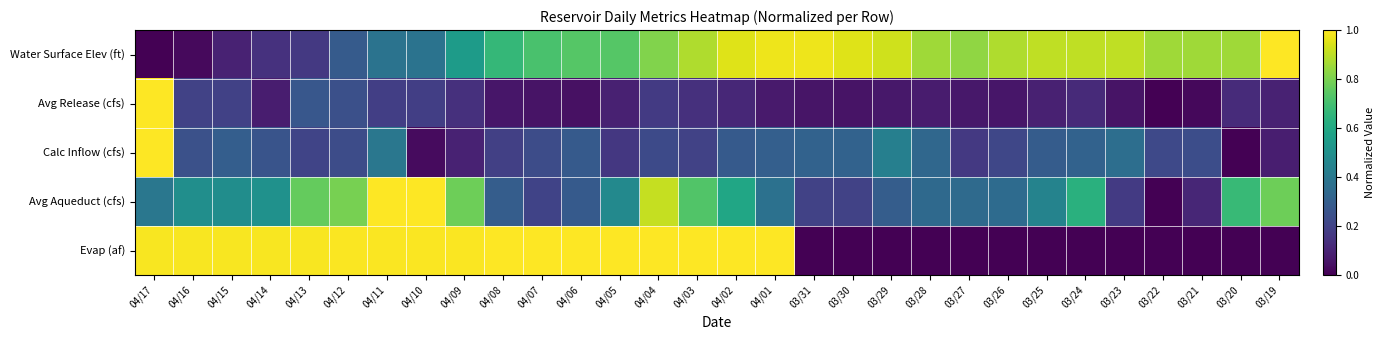

Reading left to right, extract all data points from this chart.

Water Surface Elev (ft): 04/17=0.0	04/16=0.0	04/15=0.1	04/14=0.1	04/13=0.2	04/12=0.3	04/11=0.4	04/10=0.4	04/09=0.5	04/08=0.7	04/07=0.7	04/06=0.7	04/05=0.7	04/04=0.8	04/03=0.9	04/02=1.0	04/01=1.0	03/31=1.0	03/30=1.0	03/29=0.9	03/28=0.9	03/27=0.8	03/26=0.9	03/25=0.9	03/24=0.9	03/23=0.9	03/22=0.9	03/21=0.9	03/20=0.9	03/19=1.0
Avg Release (cfs): 04/17=1.0	04/16=0.2	04/15=0.2	04/14=0.1	04/13=0.3	04/12=0.2	04/11=0.2	04/10=0.2	04/09=0.1	04/08=0.1	04/07=0.1	04/06=0.0	04/05=0.1	04/04=0.2	04/03=0.1	04/02=0.1	04/01=0.1	03/31=0.1	03/30=0.1	03/29=0.1	03/28=0.1	03/27=0.1	03/26=0.1	03/25=0.1	03/24=0.1	03/23=0.1	03/22=0.0	03/21=0.0	03/20=0.1	03/19=0.1
Calc Inflow (cfs): 04/17=1.0	04/16=0.2	04/15=0.3	04/14=0.3	04/13=0.2	04/12=0.2	04/11=0.4	04/10=0.0	04/09=0.1	04/08=0.2	04/07=0.2	04/06=0.3	04/05=0.2	04/04=0.2	04/03=0.2	04/02=0.3	04/01=0.3	03/31=0.3	03/30=0.3	03/29=0.4	03/28=0.3	03/27=0.2	03/26=0.2	03/25=0.3	03/24=0.3	03/23=0.4	03/22=0.2	03/21=0.2	03/20=0.0	03/19=0.1
Avg Aqueduct (cfs): 04/17=0.4	04/16=0.5	04/15=0.5	04/14=0.5	04/13=0.8	04/12=0.8	04/11=1.0	04/10=1.0	04/09=0.8	04/08=0.3	04/07=0.2	04/06=0.3	04/05=0.5	04/04=0.9	04/03=0.7	04/02=0.6	04/01=0.4	03/31=0.2	03/30=0.2	03/29=0.3	03/28=0.3	03/27=0.3	03/26=0.3	03/25=0.4	03/24=0.6	03/23=0.2	03/22=0.0	03/21=0.1	03/20=0.7	03/19=0.8
Evap (af): 04/17=1.0	04/16=1.0	04/15=1.0	04/14=1.0	04/13=1.0	04/12=1.0	04/11=1.0	04/10=1.0	04/09=1.0	04/08=1.0	04/07=1.0	04/06=1.0	04/05=1.0	04/04=1.0	04/03=1.0	04/02=1.0	04/01=1.0	03/31=0.0	03/30=0.0	03/29=0.0	03/28=0.0	03/27=0.0	03/26=0.0	03/25=0.0	03/24=0.0	03/23=0.0	03/22=0.0	03/21=0.0	03/20=0.0	03/19=0.0